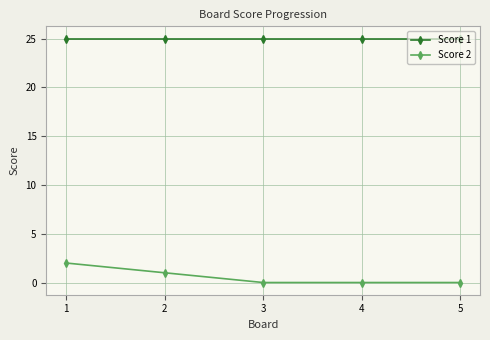

Which series changed the most between 2 and 5?

Score 2